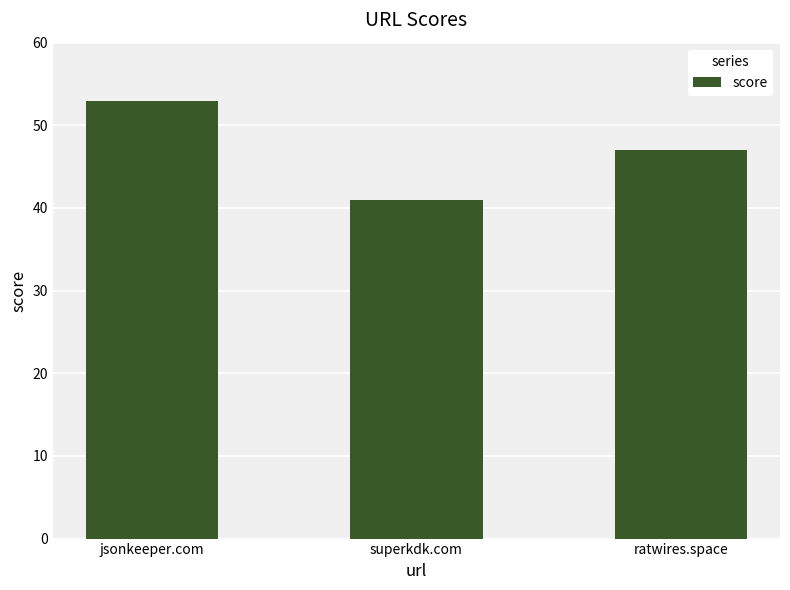

Rank the categories by value from lowest to highest.

superkdk.com, ratwires.space, jsonkeeper.com